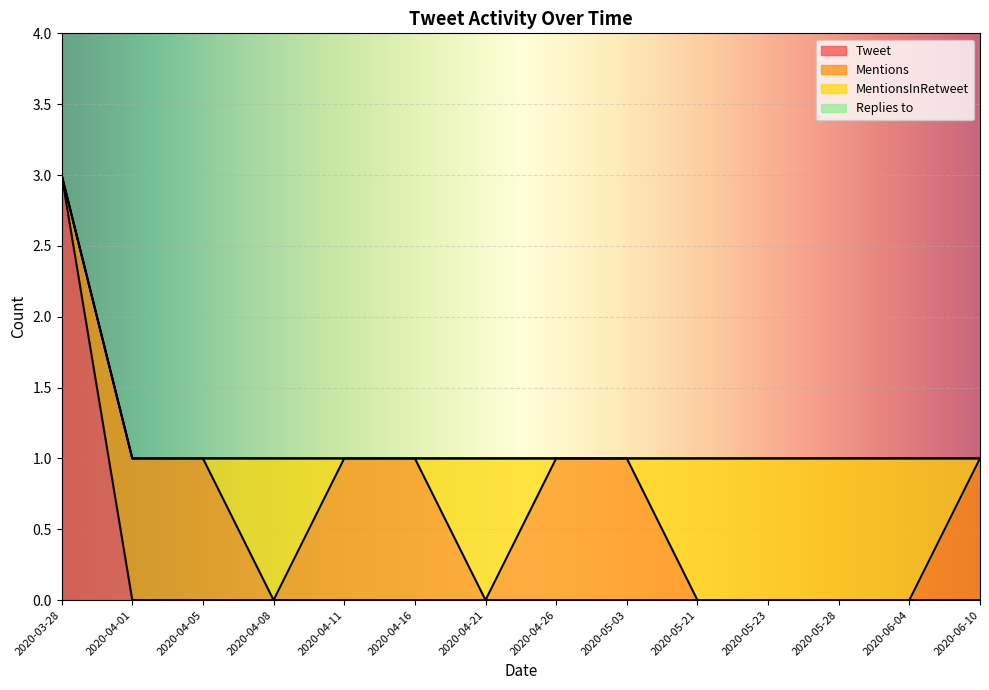

True or false: MentionsInRetweet has a value of 1 at 2020-05-23.

True